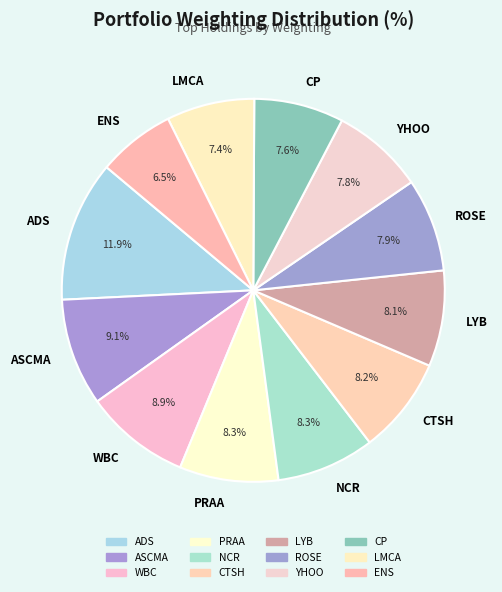

What percentage is the NCR slice, to the nearest percent?

8%